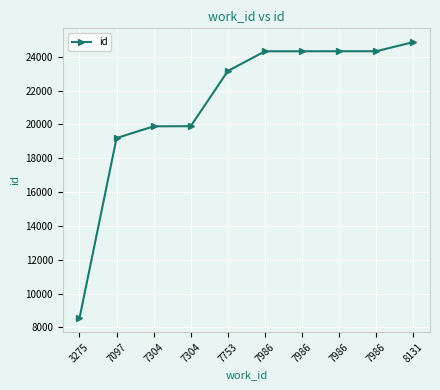

True or false: the data has more than 1 interior local peaks.

False